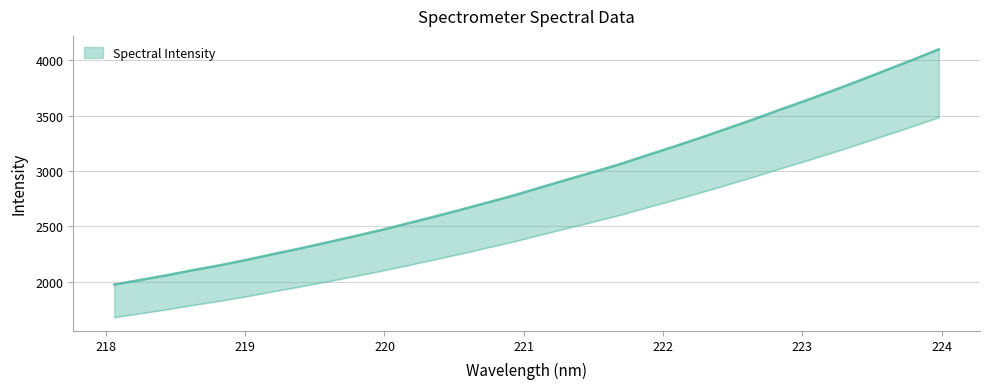

Where is the data nearest to the value 3038?

221.6902